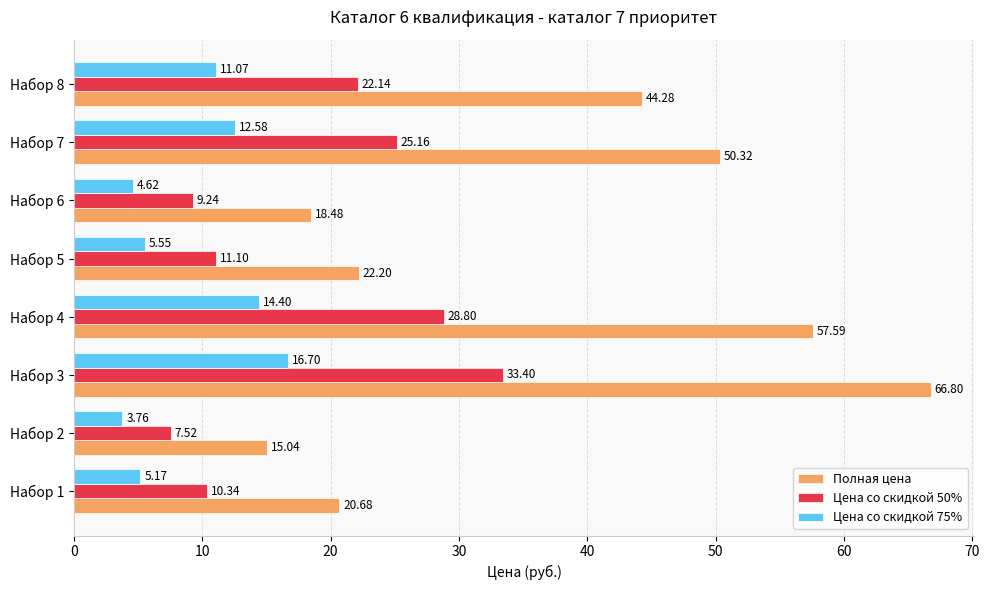

What is the sum of all Цена со скидкой 50% values?

147.7